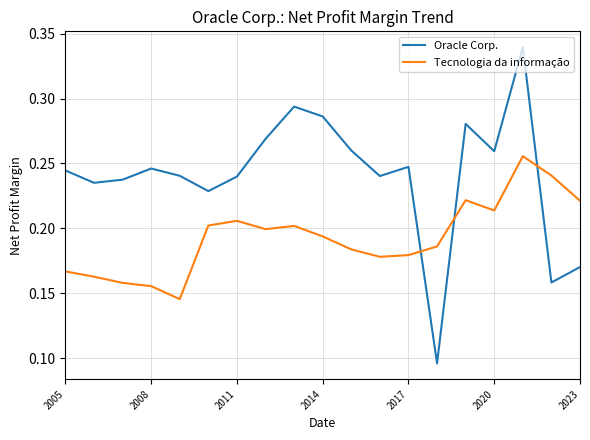

Which series has the widest spread of values?

Oracle Corp.